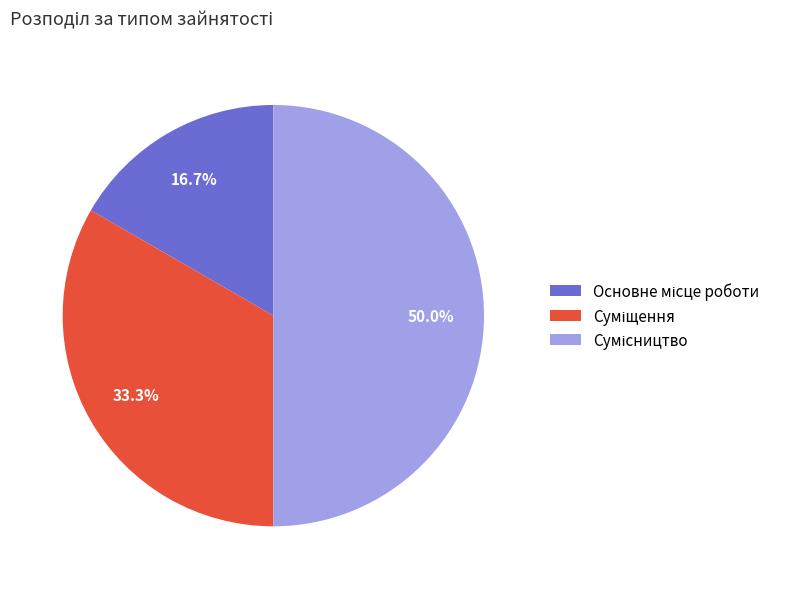

To the nearest percent, what is the difference between the Основне місце роботи and Суміщення slice percentages?

17%